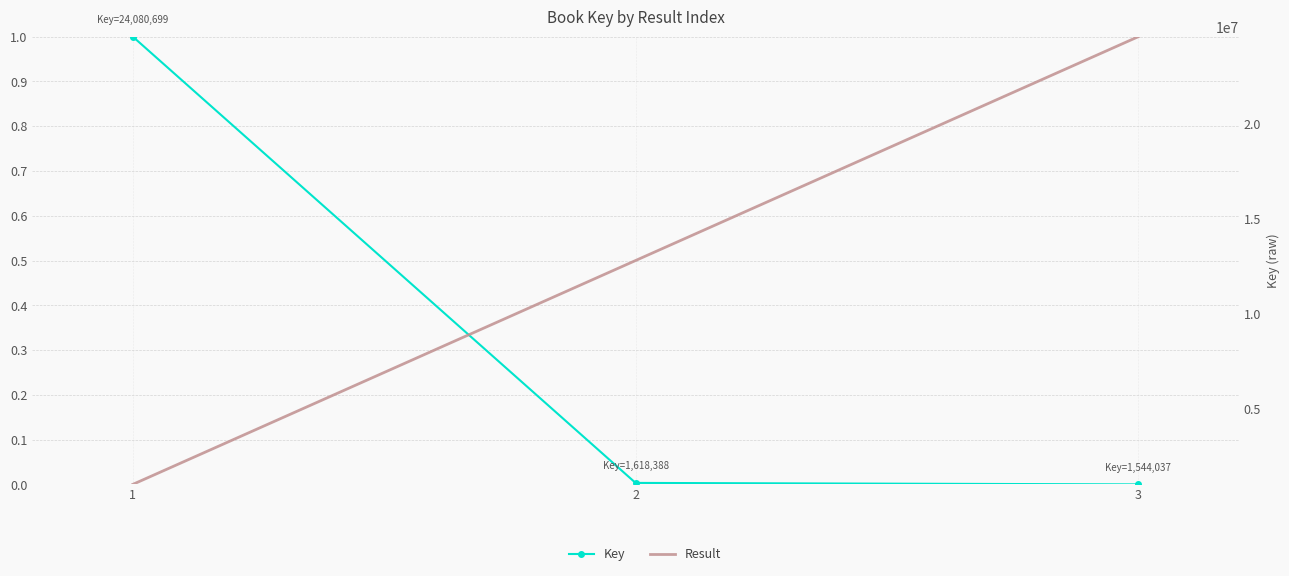

At 3, list the series in order from largest to smallest.

Result, Key